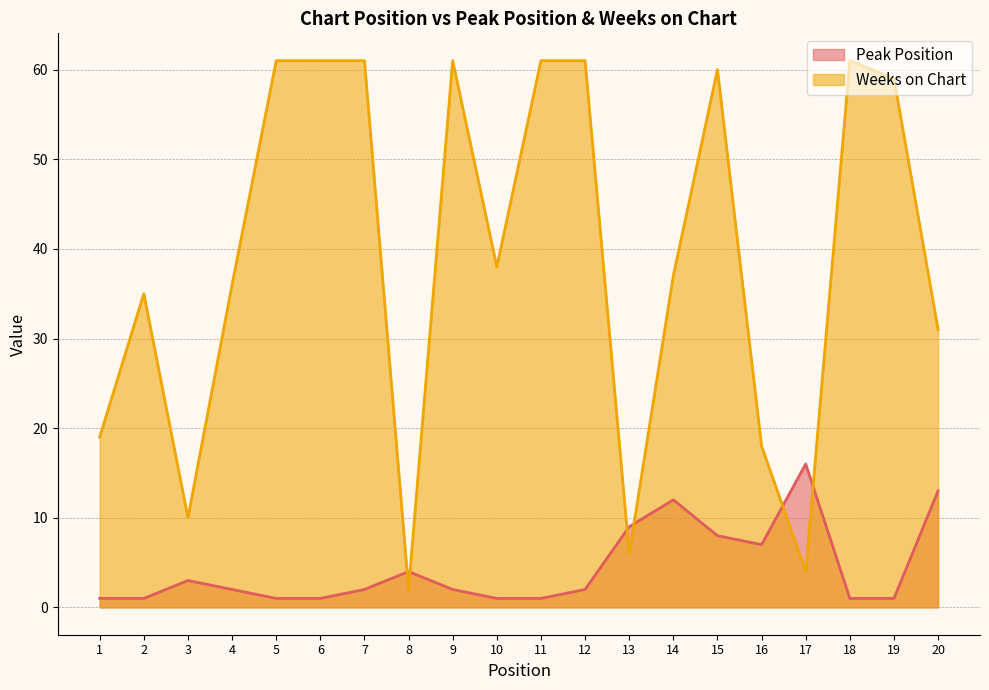

What are all the series names shown in the legend?

Peak Position, Weeks on Chart